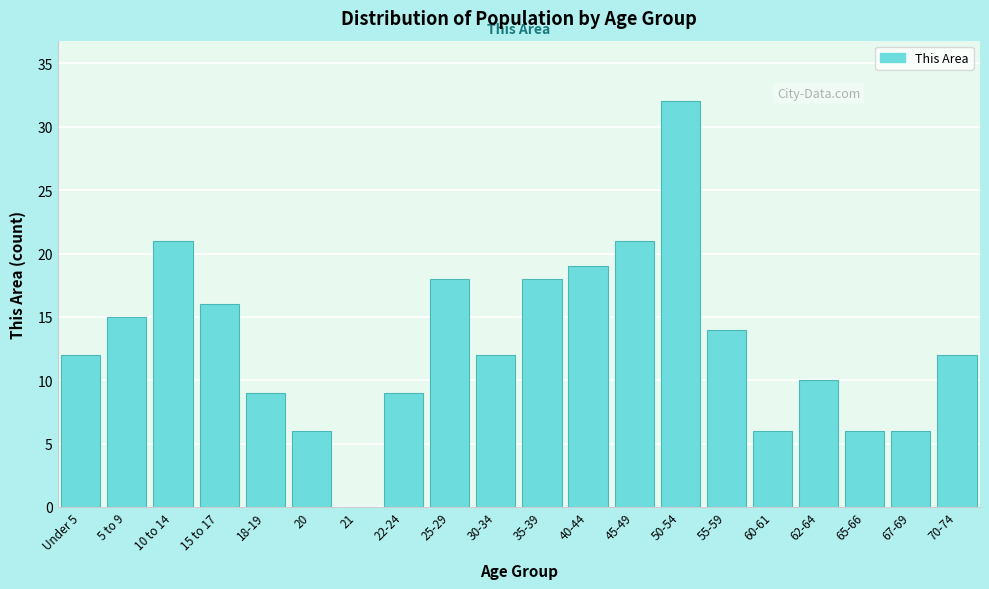

Reading right to left, what are all the values shown in this chart?

70-74=12	67-69=6	65-66=6	62-64=10	60-61=6	55-59=14	50-54=32	45-49=21	40-44=19	35-39=18	30-34=12	25-29=18	22-24=9	21=0	20=6	18-19=9	15 to 17=16	10 to 14=21	5 to 9=15	Under 5=12